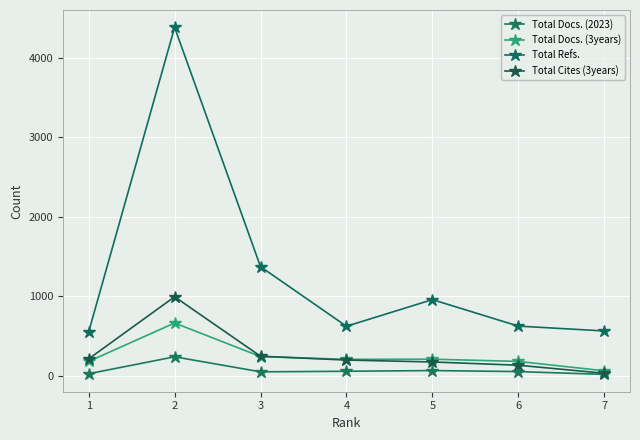

What is the total value across all series at 3?

1910